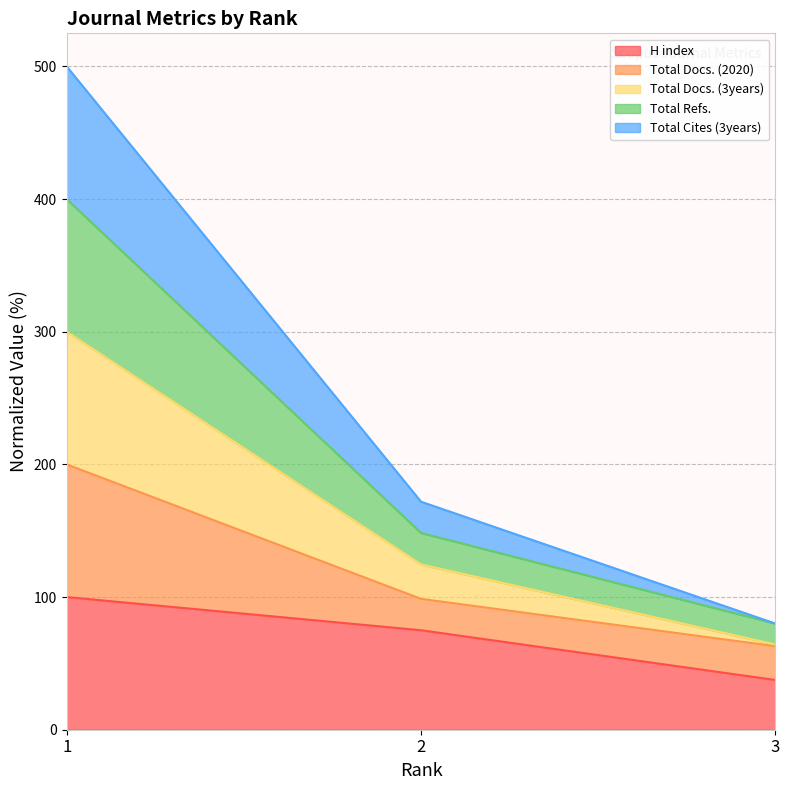

At which label is Total Cites (3years) closest to 290?

2